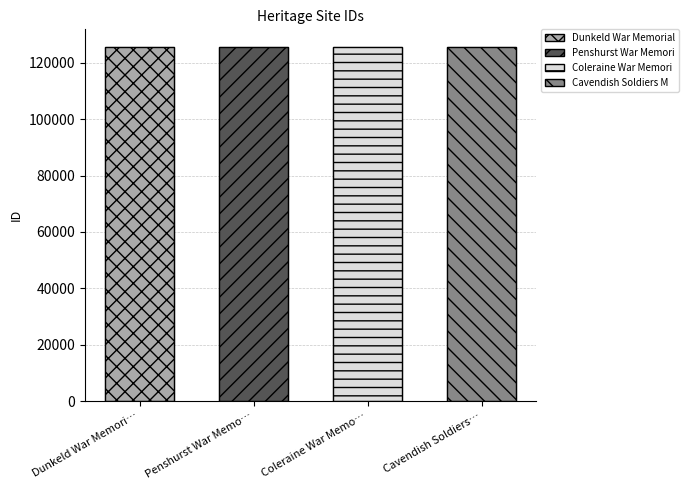

Are the bars horizontal?

No